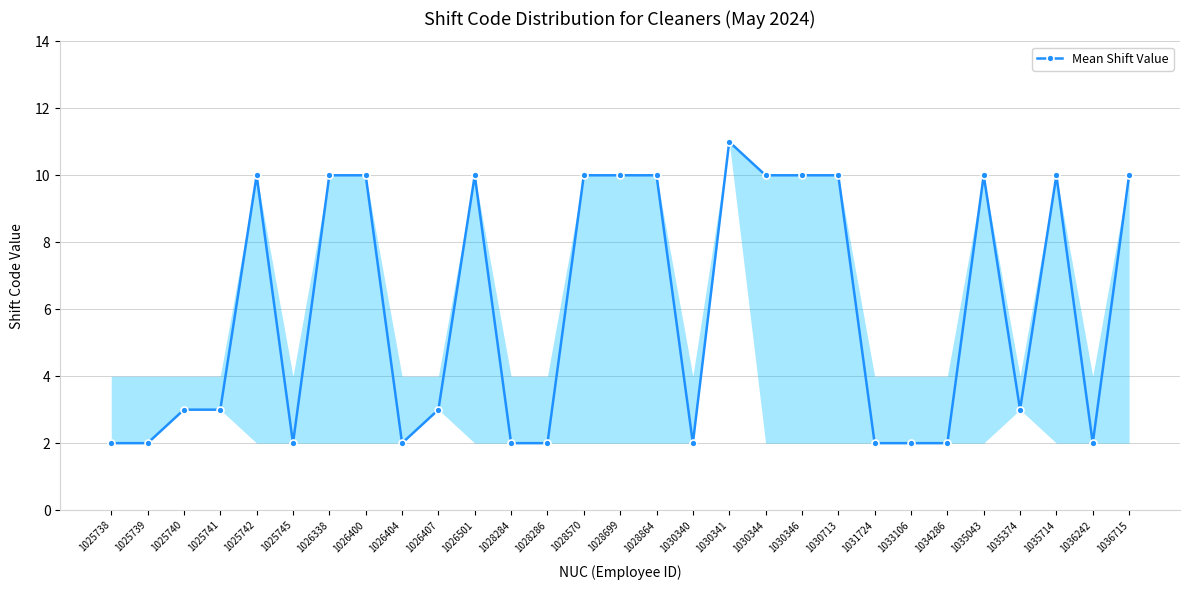

Reading right to left, list all the values displayed in this chart.

1036715=10	1036242=2	1035714=10	1035374=3	1035043=10	1034286=2	1033106=2	1031724=2	1030713=10	1030346=10	1030344=10	1030341=11	1030340=2	1028864=10	1028699=10	1028570=10	1028286=2	1028284=2	1026501=10	1026407=3	1026404=2	1026400=10	1026338=10	1025745=2	1025742=10	1025741=3	1025740=3	1025739=2	1025738=2